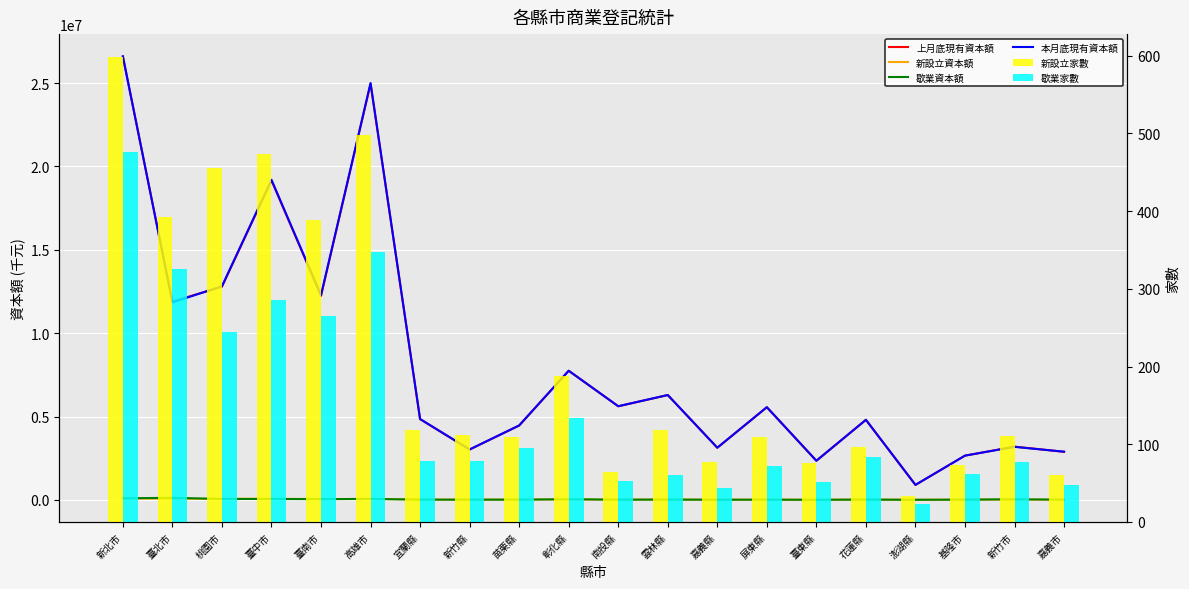

Which series has the widest spread of values?

本月底現有資本額